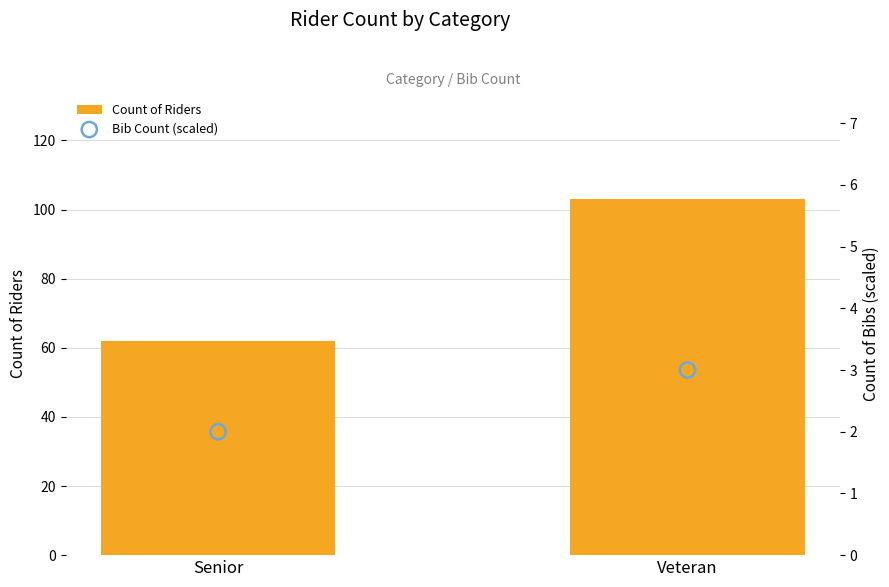

Which series has the largest Y range (max minus min)?

Count of Riders